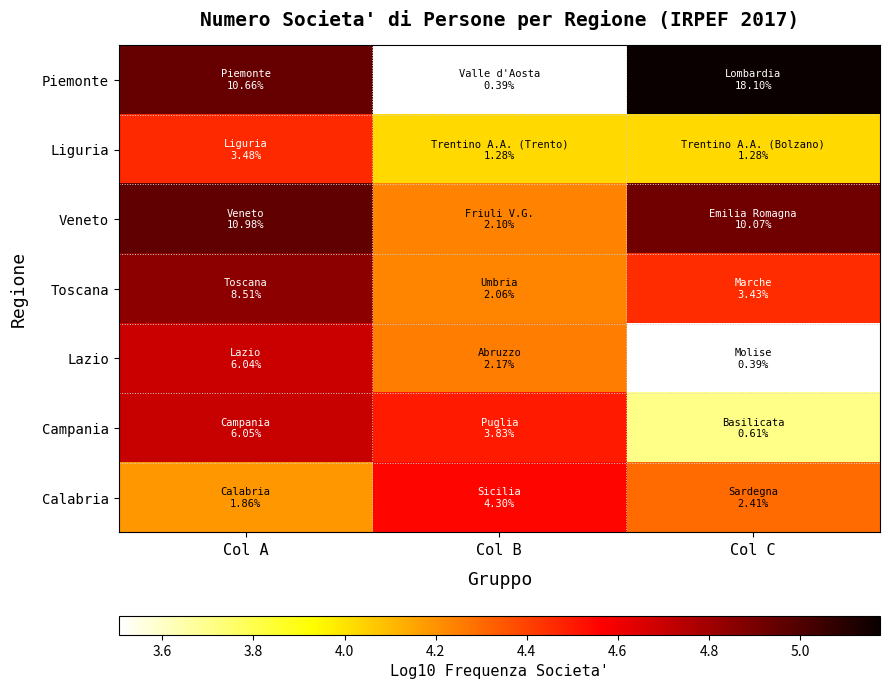

Which series changed the most between Col A and Col C?

Lazio